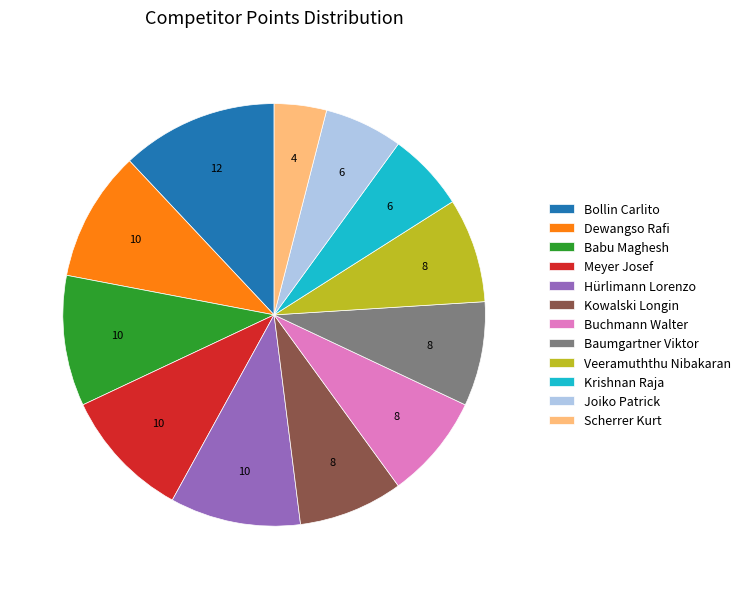

The Hürlimann Lorenzo slice represents 10% of the pie. True or false?

True